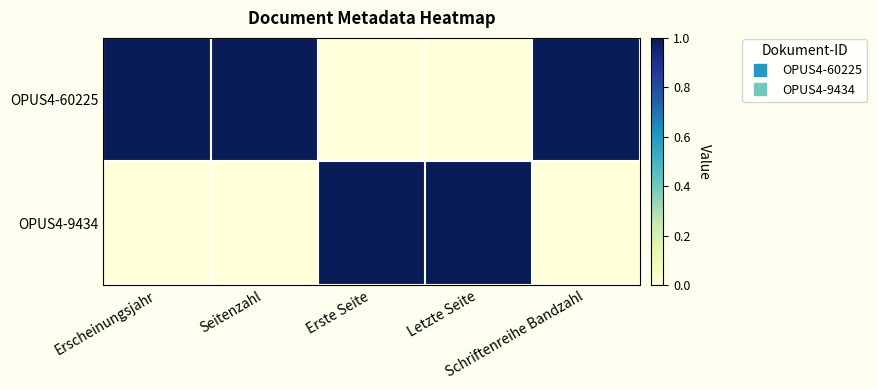

Which series has the largest range (max minus min)?

OPUS4-60225